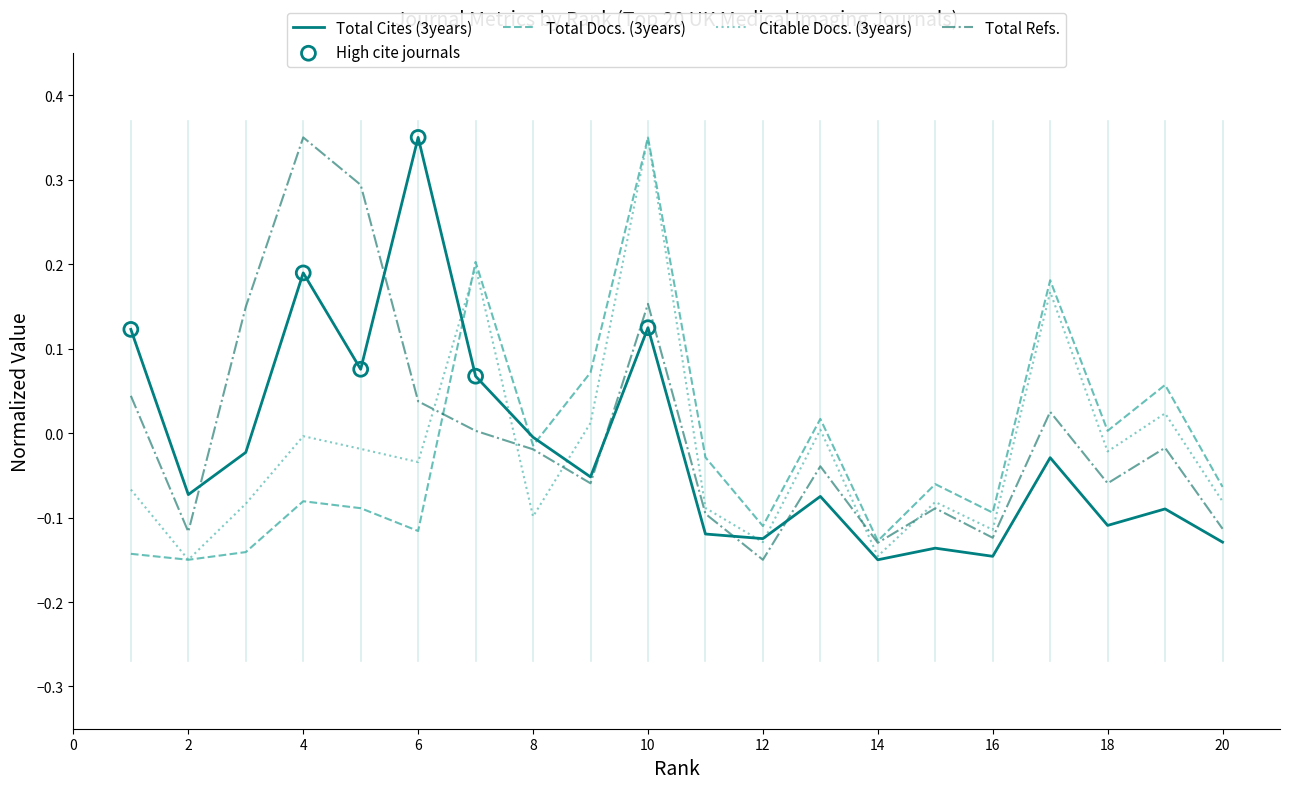

After their last crossing, which series has the higher values: Total Cites (3years) or Total Docs. (3years)?

Total Docs. (3years)